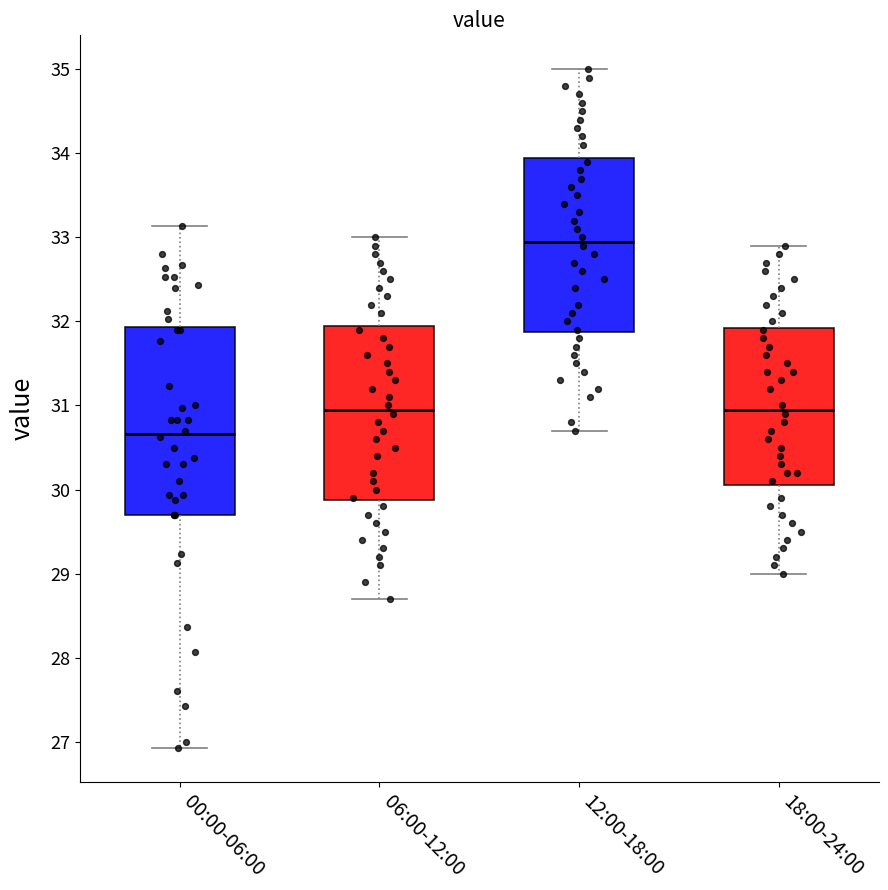

Reading left to right, read every box against the y-axis: the position of its median line, the range the box covers, and the ends of its whiskers. The values are not printed on the chart, so give them approximately, as read against the axis.

00:00-06:00: median 30.7, box 29.7 to 31.9, whiskers 26.9 to 33.1
06:00-12:00: median 31.0, box 29.9 to 32.0, whiskers 28.7 to 33.0
12:00-18:00: median 33.0, box 31.9 to 34.0, whiskers 30.7 to 35.0
18:00-24:00: median 31.0, box 30.1 to 31.9, whiskers 29.0 to 32.9